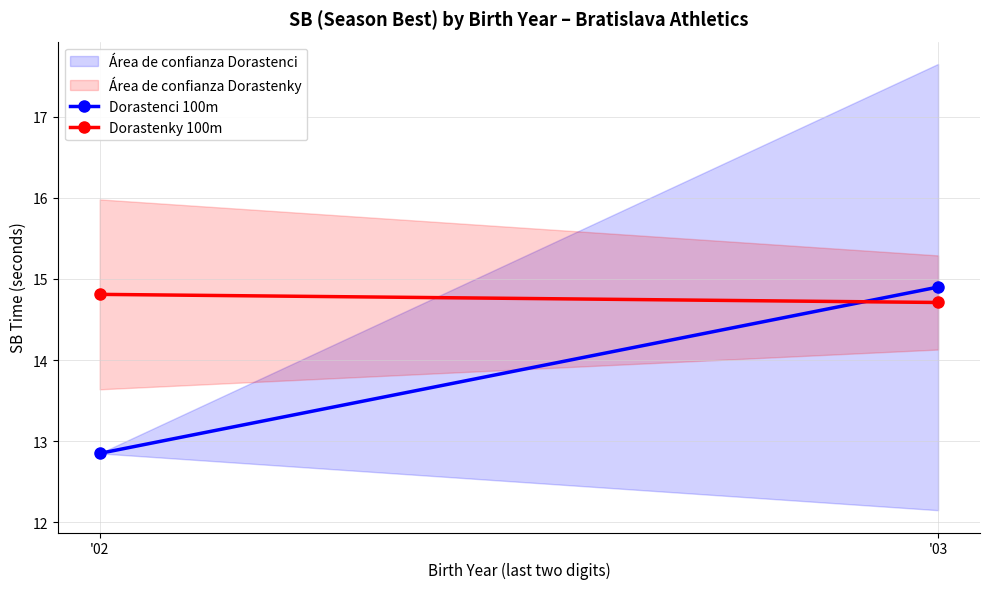

How many lines are shown in the chart?

2